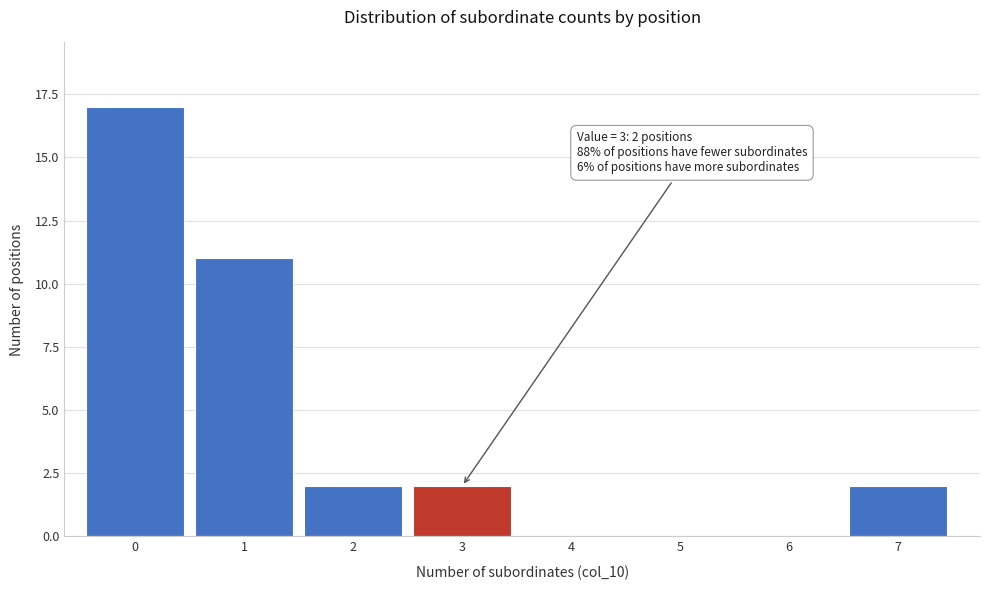

Reading left to right, what are all the values shown in this chart?

0=17	1=11	2=2	3=2	4=0	5=0	6=0	7=2